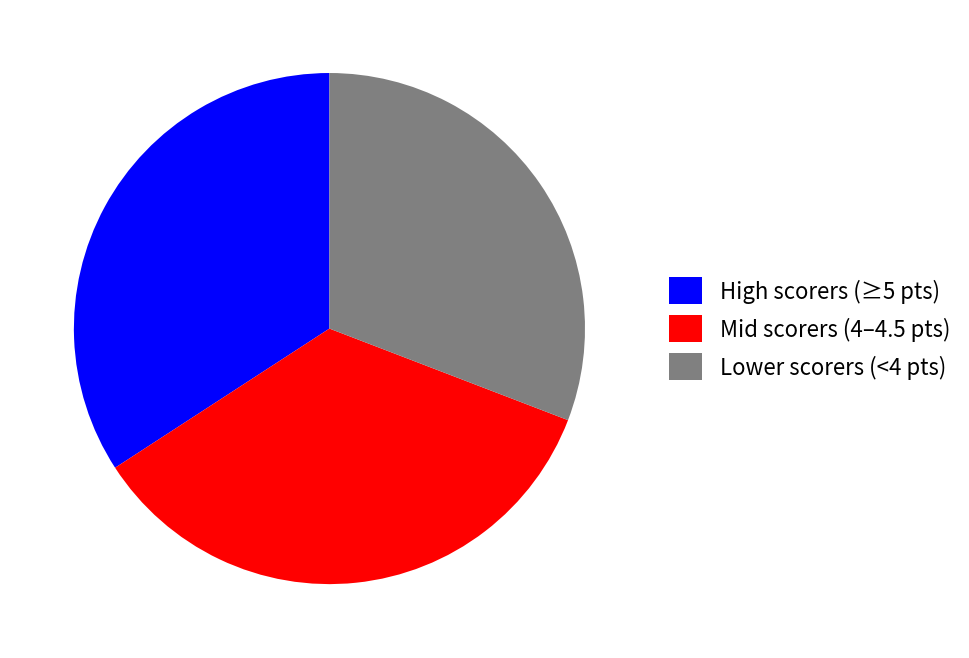

What is the ratio of the value at High scorers (≥5 pts) to the value at Mid scorers (4–4.5 pts)?

1.0